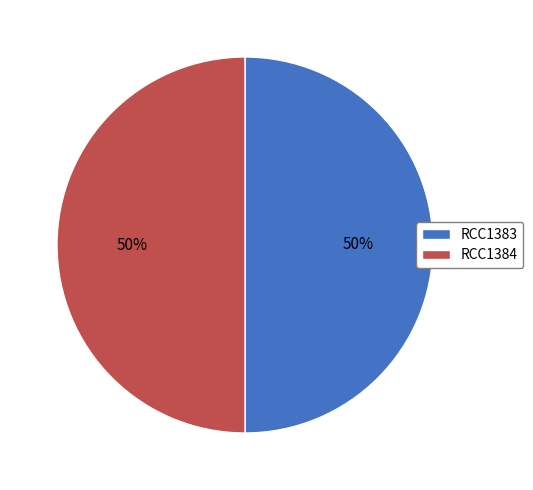

To the nearest percent, what is the combined percentage of RCC1383 and RCC1384?

100%